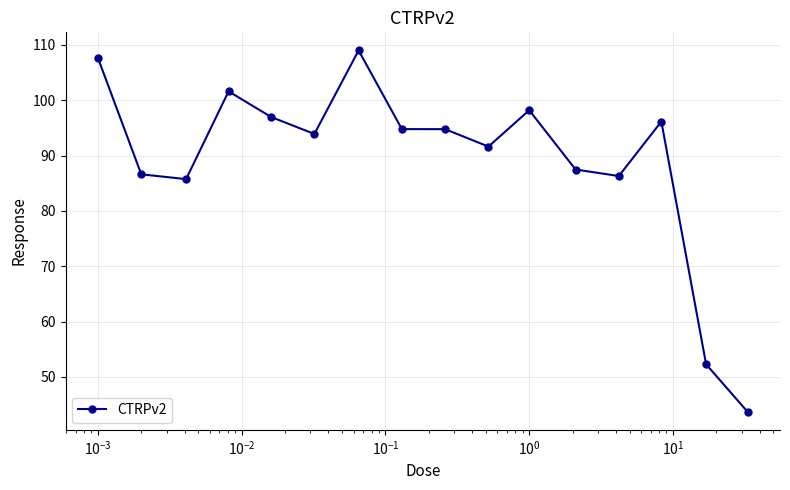

What is the value of the 3rd point from the left?

85.7